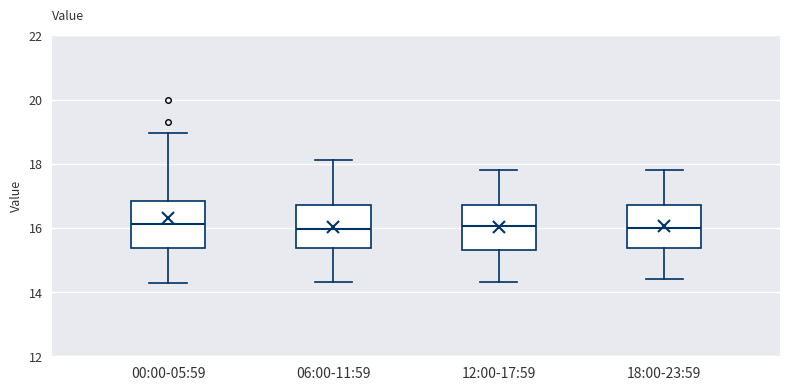

Where does the upper whisker of the box for 06:00-11:59 end on the y-axis? The values are not printed on the chart, so give them approximately, as read against the axis.

18.2